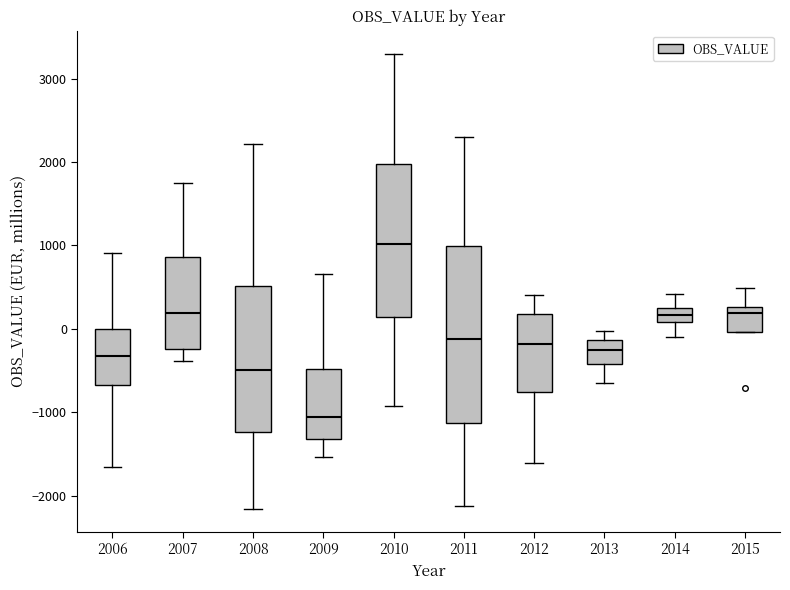

Reading left to right, read every box against the y-axis: the position of its median line, the range the box covers, and the ends of its whiskers. The values are not printed on the chart, so give them approximately, as read against the axis.

2006: median -300, box -700 to 0, whiskers -1700 to 900
2007: median 200, box -200 to 900, whiskers -400 to 1700
2008: median -500, box -1200 to 500, whiskers -2200 to 2200
2009: median -1100, box -1300 to -500, whiskers -1500 to 700
2010: median 1000, box 100 to 2000, whiskers -900 to 3300
2011: median -100, box -1100 to 1000, whiskers -2100 to 2300
2012: median -200, box -800 to 200, whiskers -1600 to 400
2013: median -300, box -400 to -100, whiskers -600 to 0
2014: median 200 (inside the box), box 100 to 200, whiskers -100 to 400
2015: median 200, box 0 to 300, whiskers 0 to 500